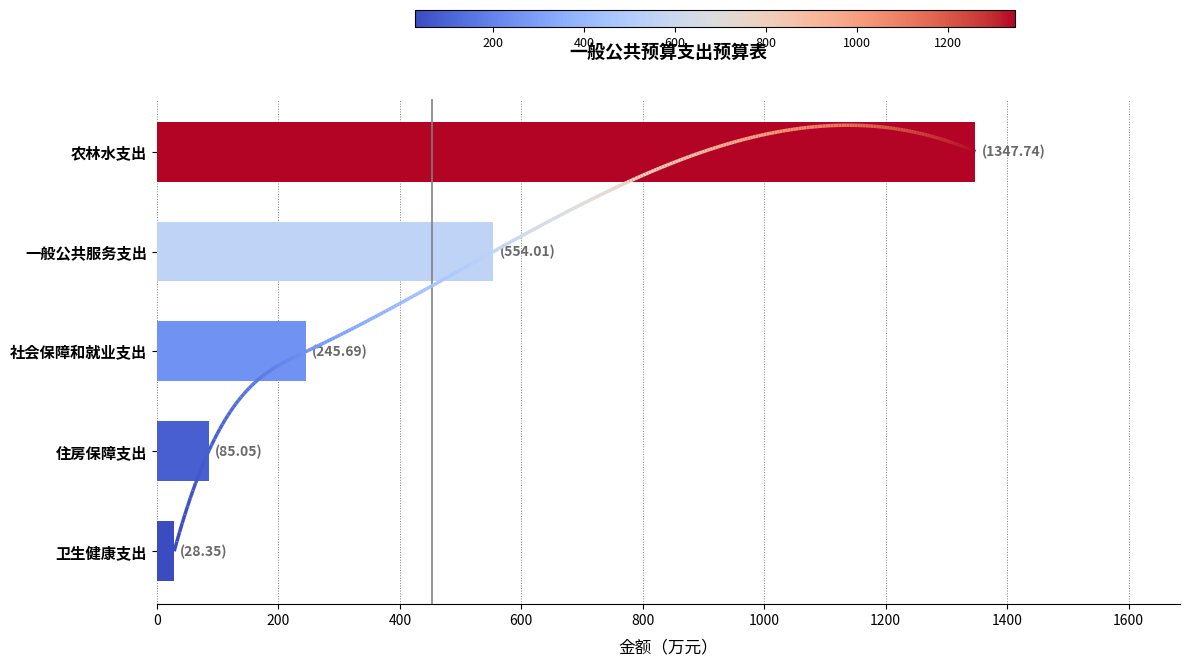

How many data points are less than 245?

2